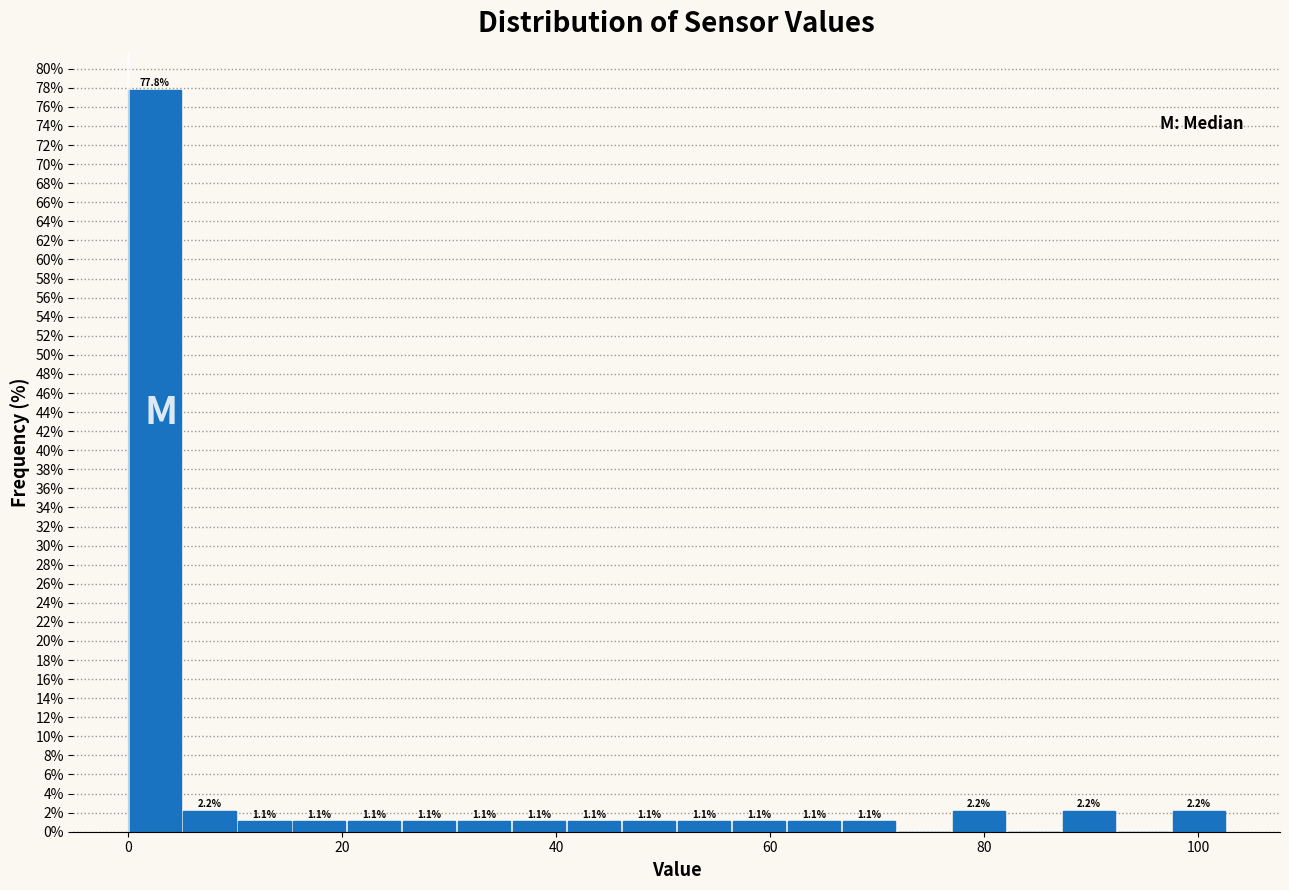

Read against the x-axis, roughly where is the centre of the tallest bar?

2